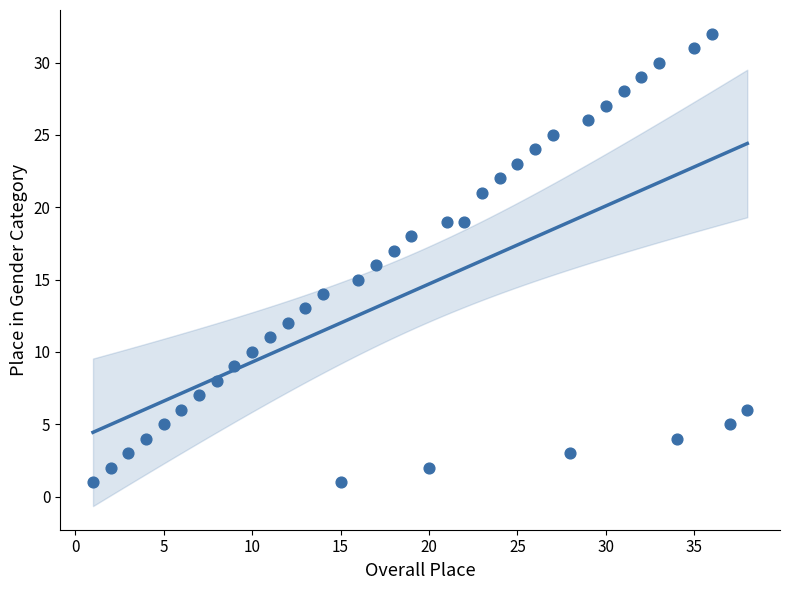

What is the range of Y values (max minus min)?

31